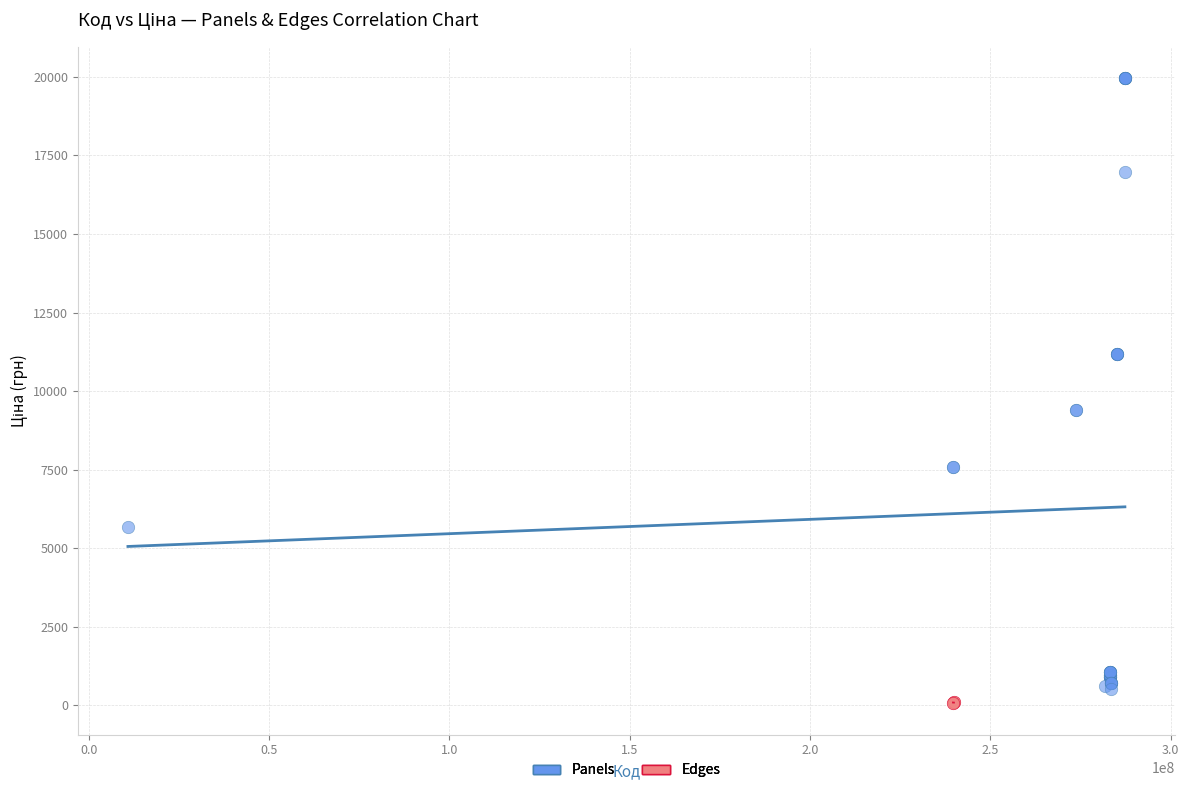

Which series has the largest Y range (max minus min)?

Panels